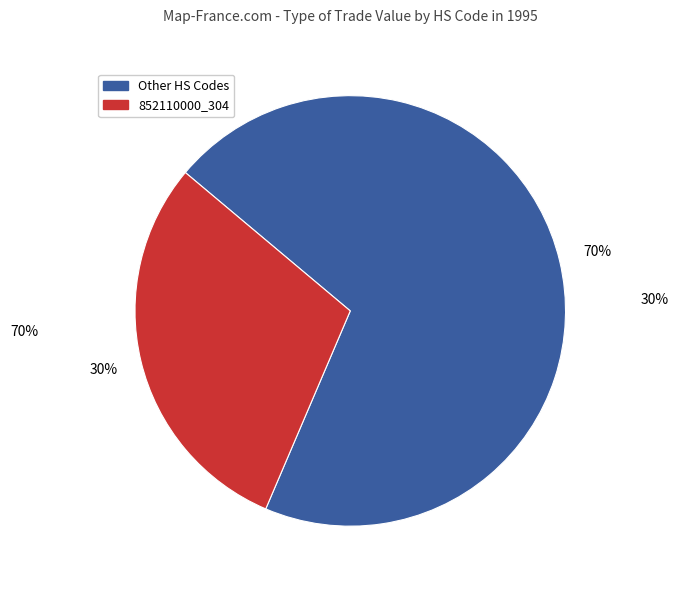

Is there a majority slice in this chart?

Yes